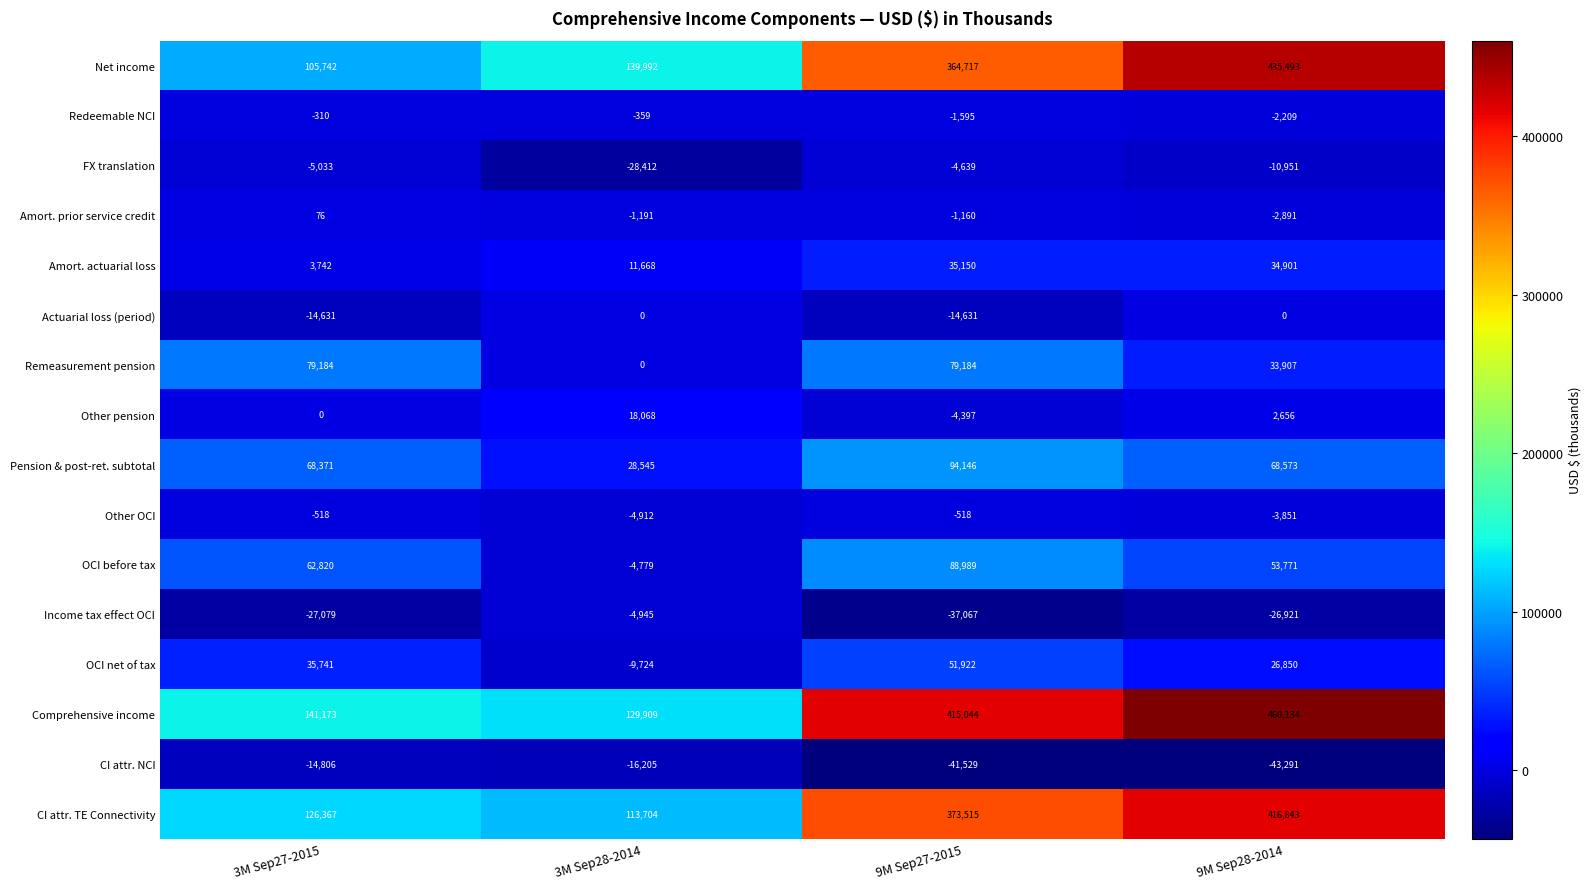

Which category has the highest value in the Net income series?

9M Sep28-2014